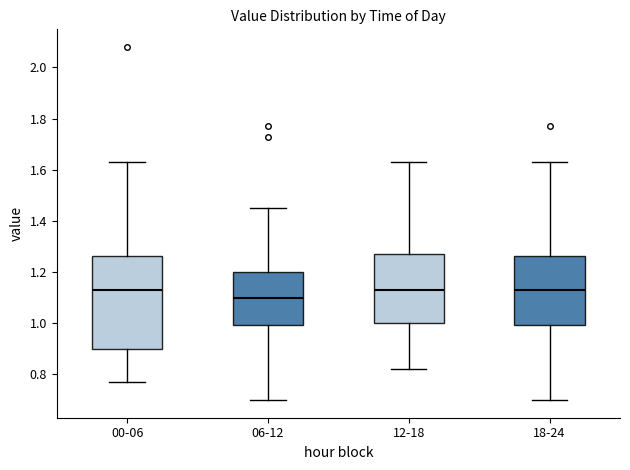

Which box's median line is the lowest?

06-12